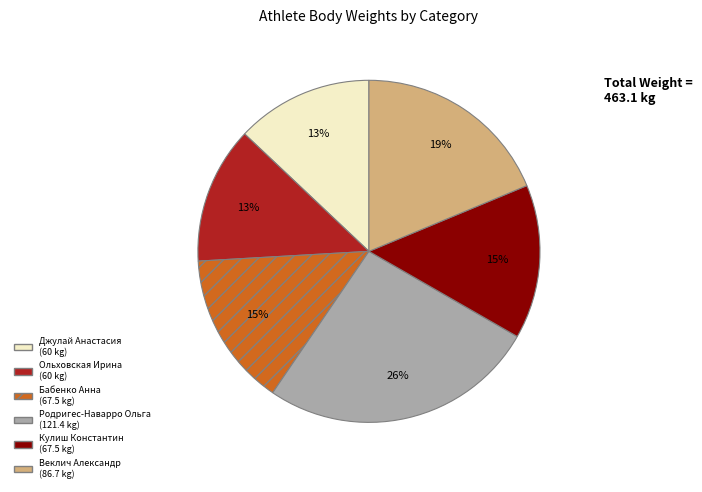

What is the ratio of the value at Родригес-Наварро Ольга (121.4 kg) to the value at Ольховская Ирина (60 kg)?

2.0